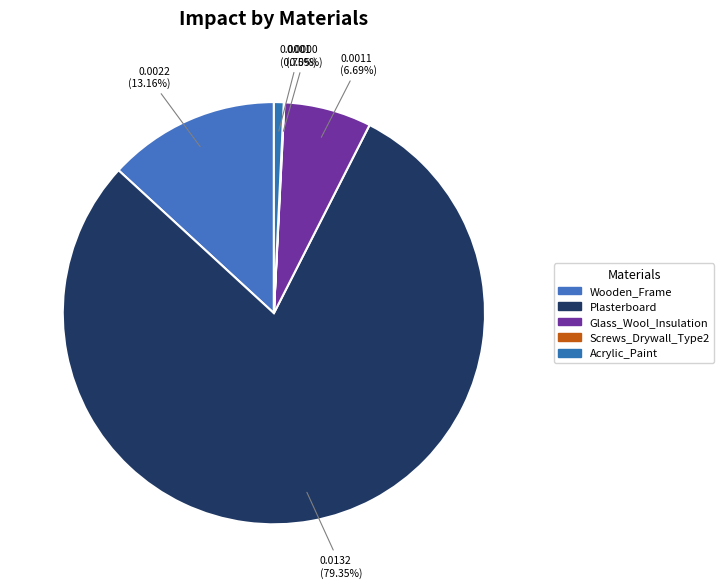

True or false: Plasterboard accounts for 65% of the total.

False